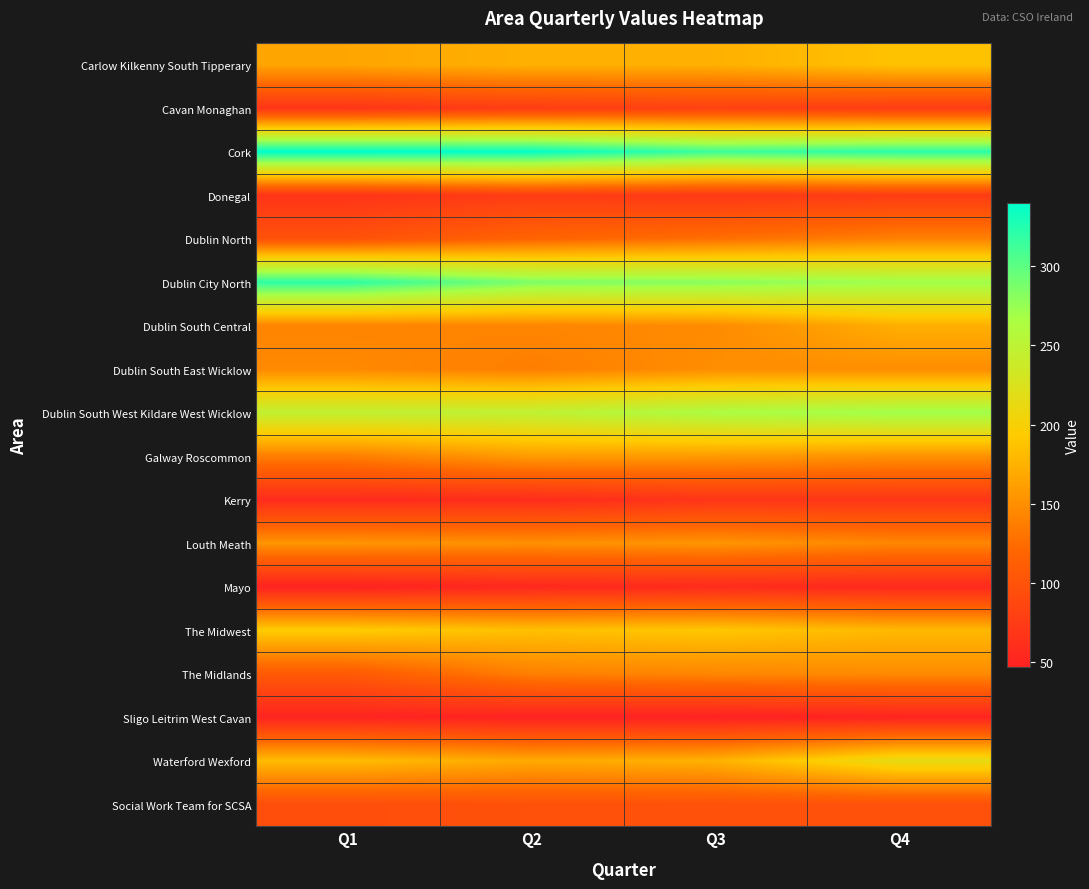

Which series has the largest total across all categories?

Cork